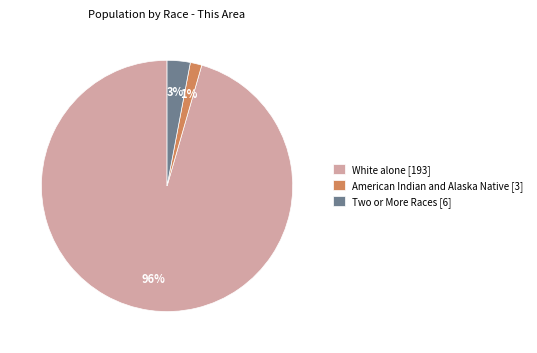

How many slices are in this pie chart?

3